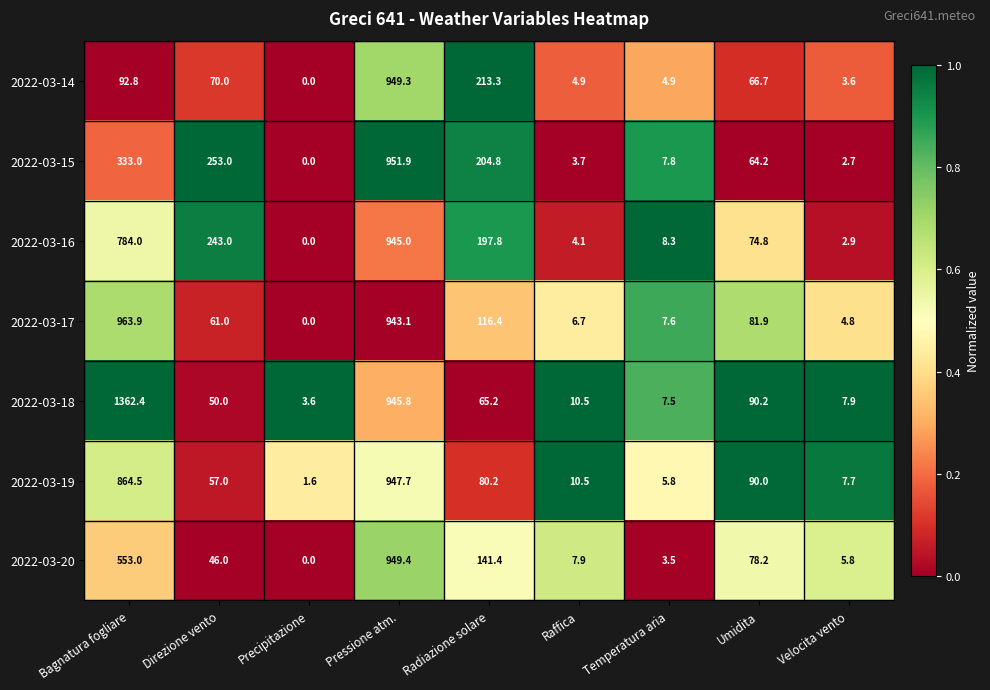

What is the difference between the maximum and minimum values in the 2022-03-17 series?

963.9